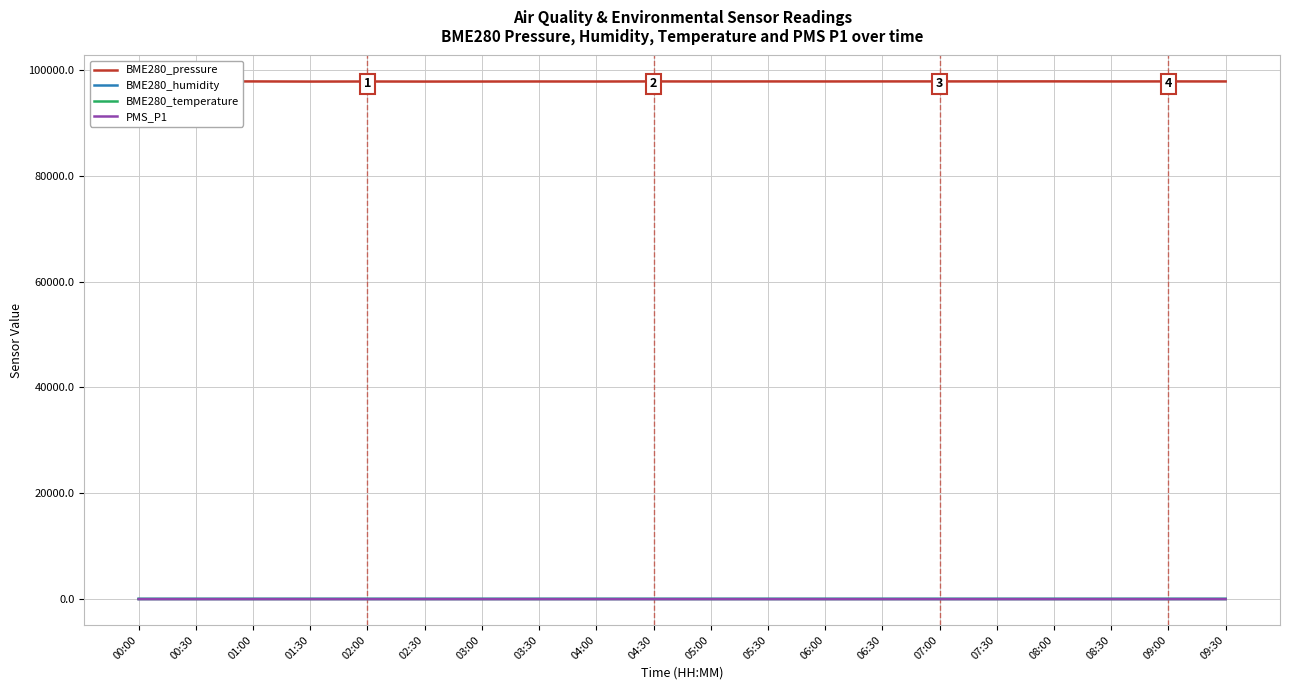

What is the sum of all BME280_temperature values?

508.2